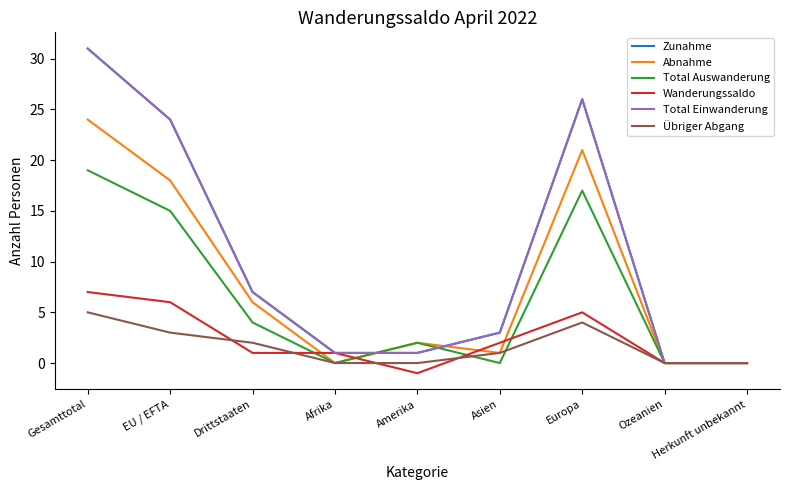

What is the value of the Total Einwanderung point at the 7th from the left?

26